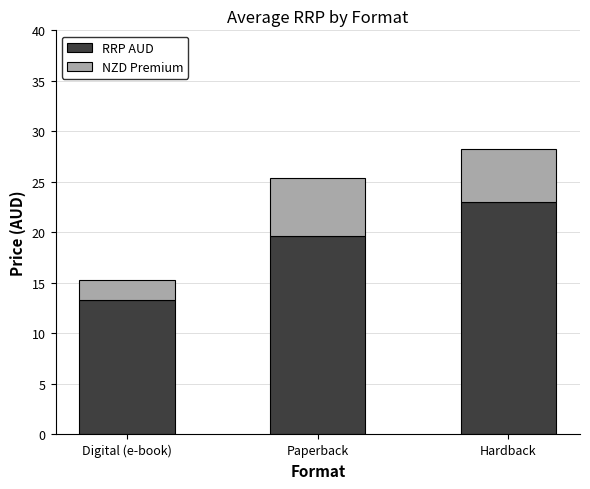

List the labels in order of RRP AUD value, smallest first.

Digital (e-book), Paperback, Hardback